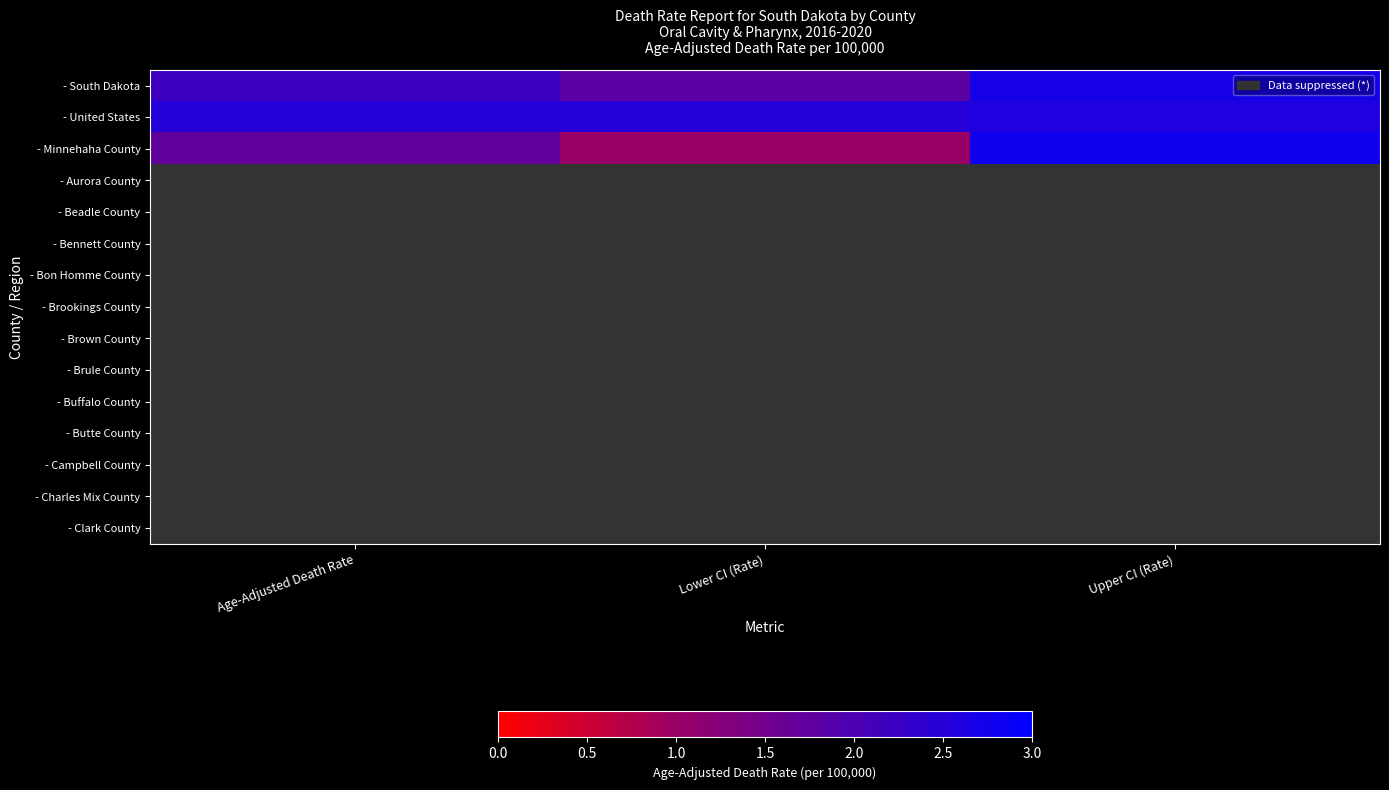

What value does the - South Dakota series have at Lower CI (Rate)?

1.8